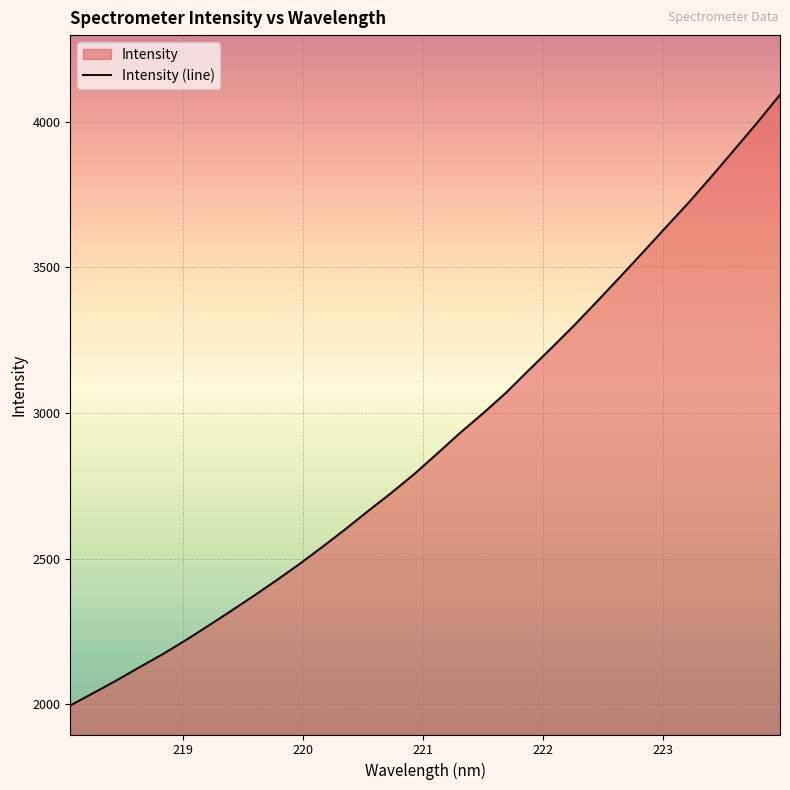

Reading left to right, extract all data points from this chart.

1995.8	2038.1	2080.9	2126.2	2170.3	2217.9	2268.2	2319.4	2371.7	2425.5	2481.2	2539.9	2600.4	2663.4	2724.6	2789.2	2859.0	2930.2	2997.3	3067.4	3145.4	3222.2	3300.5	3382.5	3466.2	3550.6	3636.5	3721.4	3811.0	3903.1	3995.7	4092.2